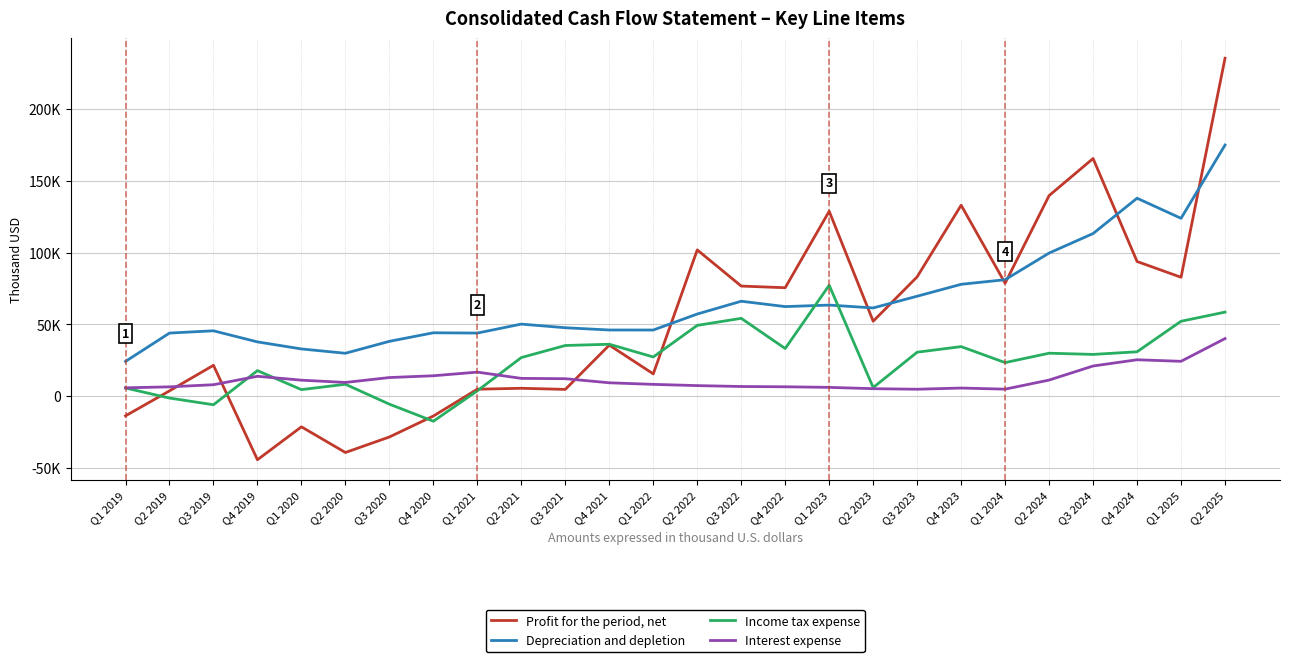

What is the difference between the maximum and minimum values in the Profit for the period, net series?

279538